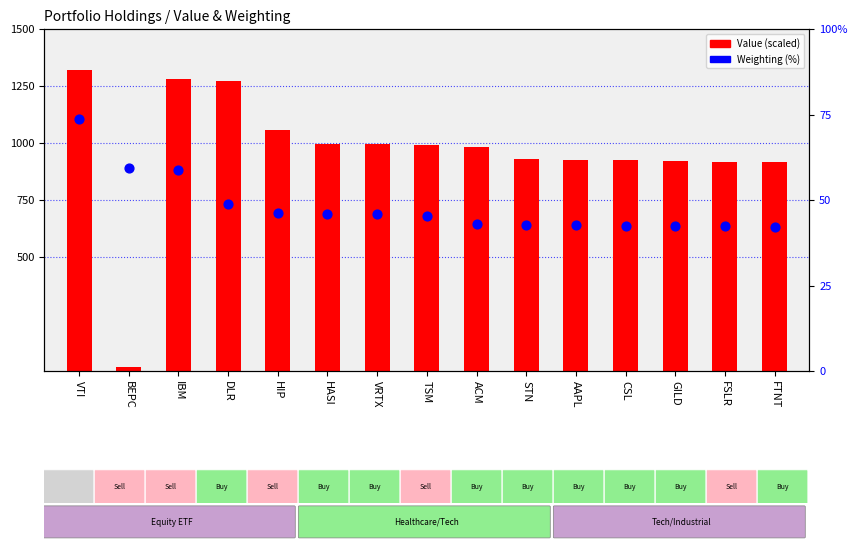

Which series has the largest total across all categories?

Value (scaled)